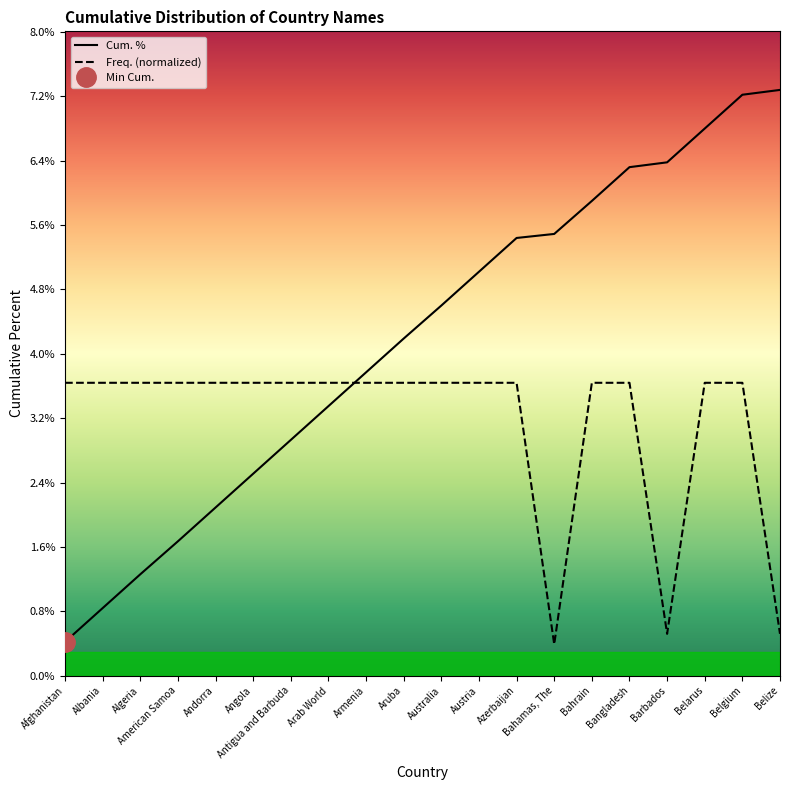

True or false: Cum. % and Freq. (normalized) intersect in this chart.

True